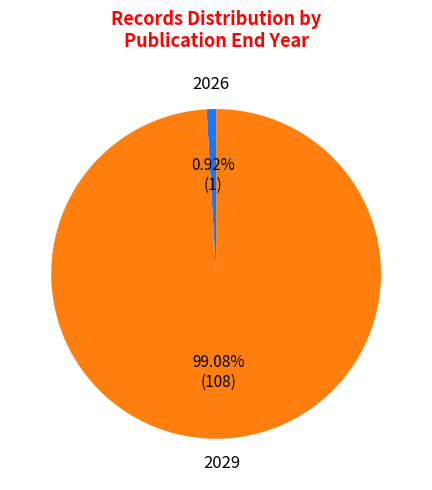

Is there a majority slice in this chart?

Yes